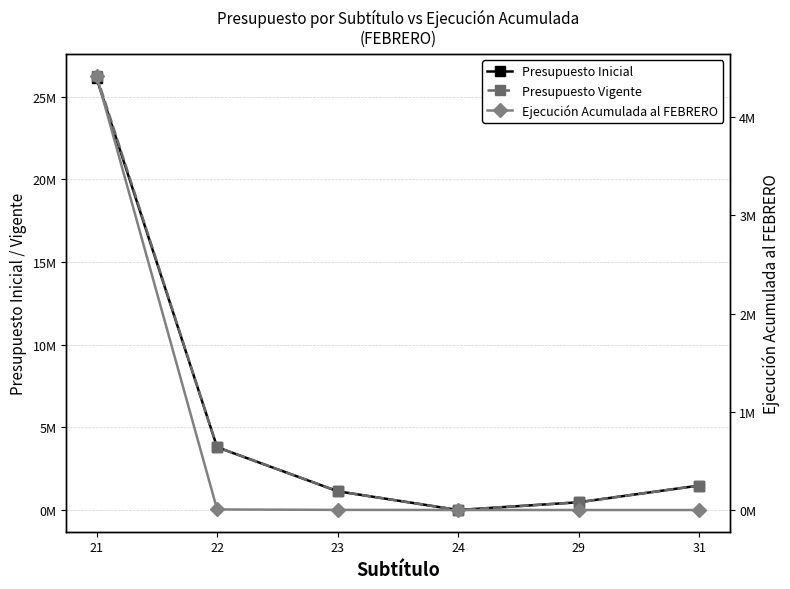

Reading right to left, list all the values displayed in this chart.

Presupuesto Inicial: 1481649	470240	10	1133502	3801868	26125429
Presupuesto Vigente: 1481649	470240	10	1133502	3801868	26274916
Ejecución Acumulada al FEBRERO: 0	0	0	1312	5736	4422468